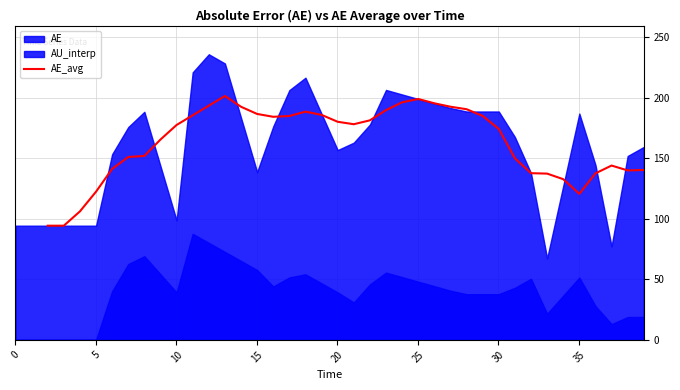

How many interior local peaks (higher than both neighbors) does the data have?

4